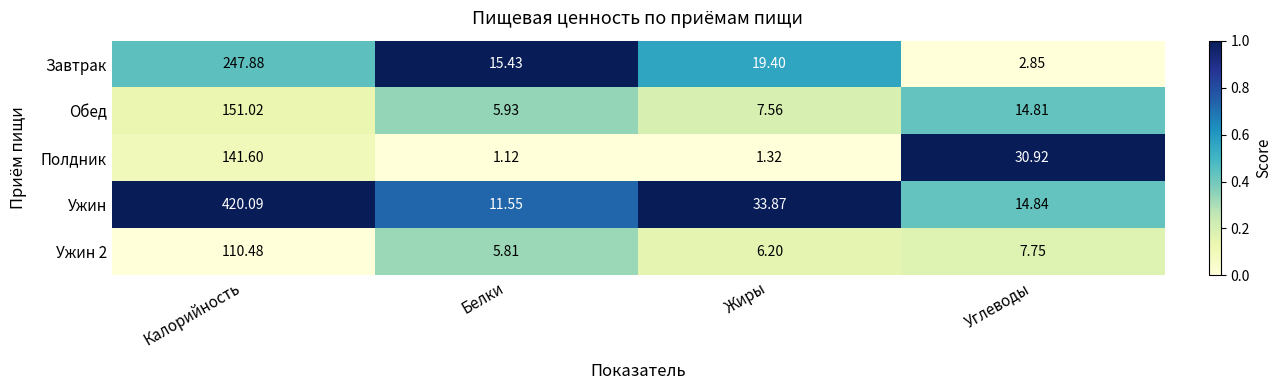

List the labels in order of Обед value, largest first.

Калорийность, Углеводы, Жиры, Белки